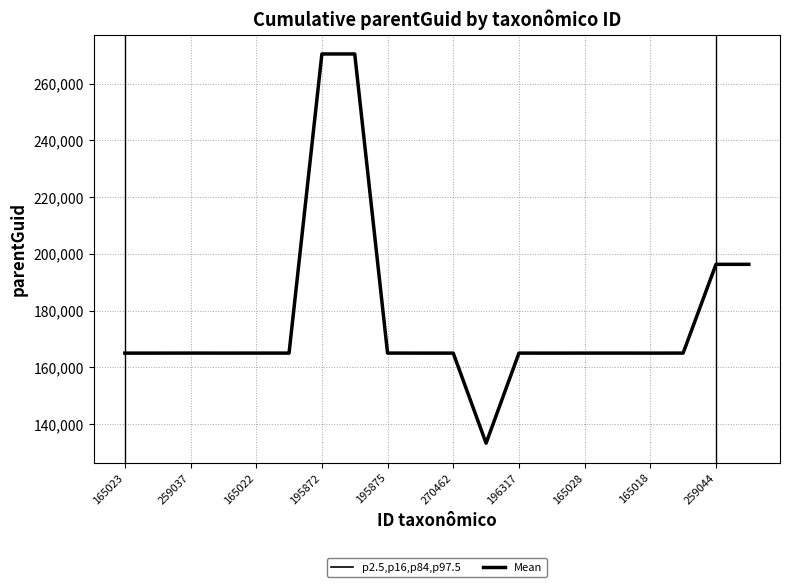

Is this an area chart (filled region under the line)?

No